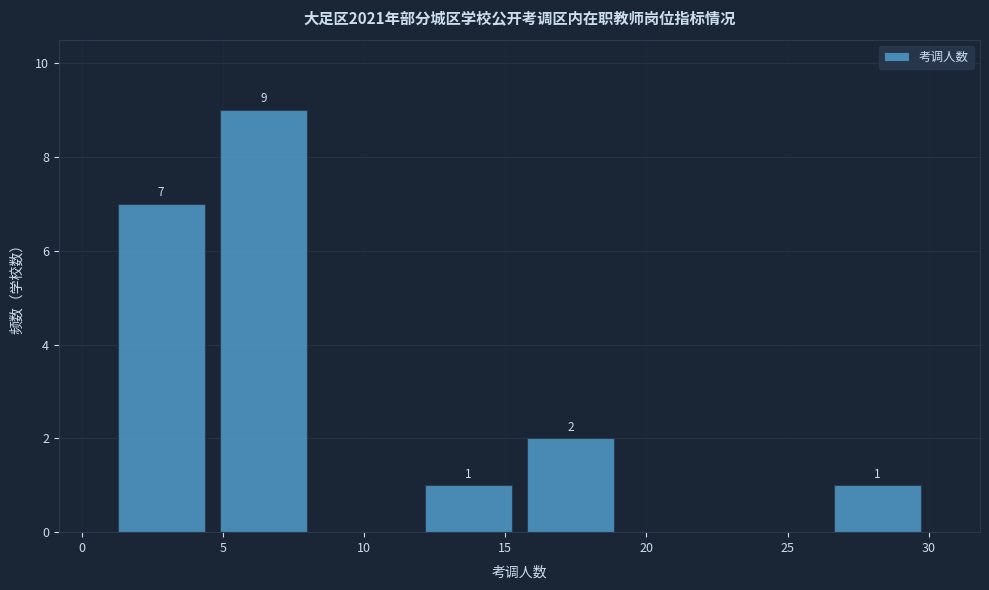

Over which range of the x-axis is the bar tallest?

4.5 to 8.5